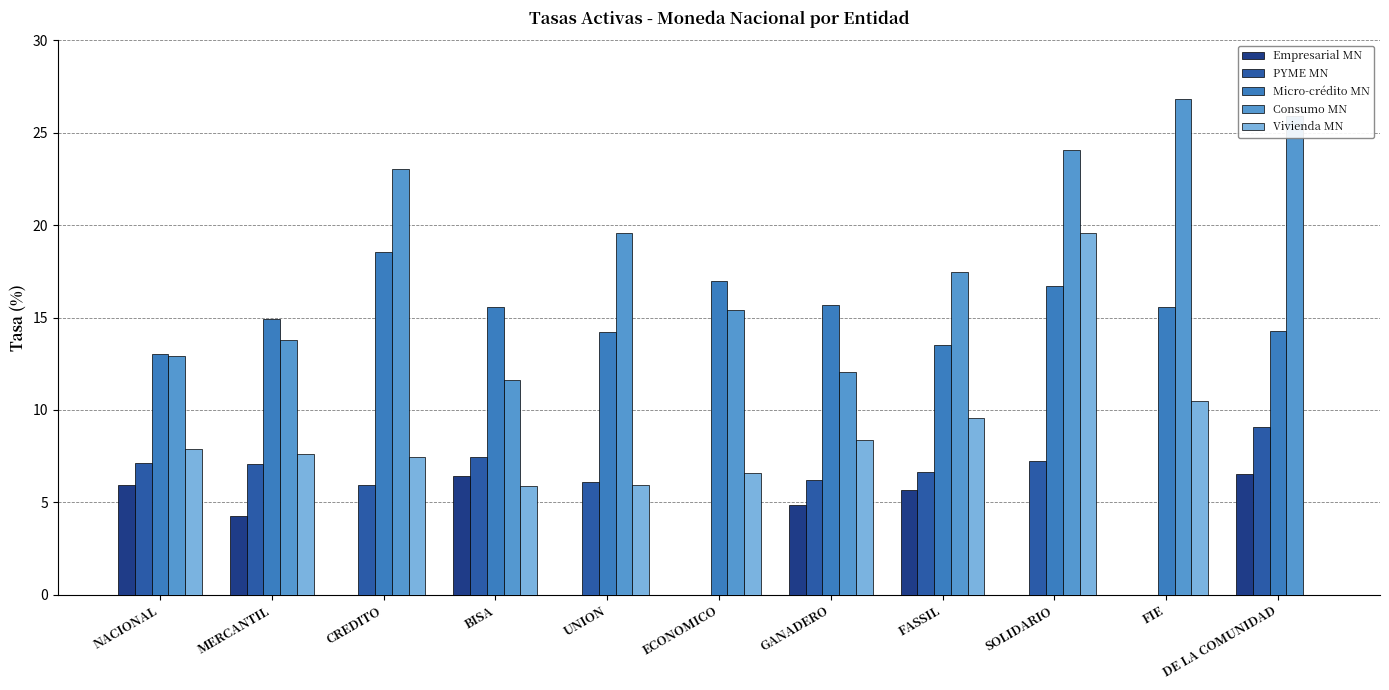

Is it true that Vivienda MN equals 12.3 at NACIONAL?

False